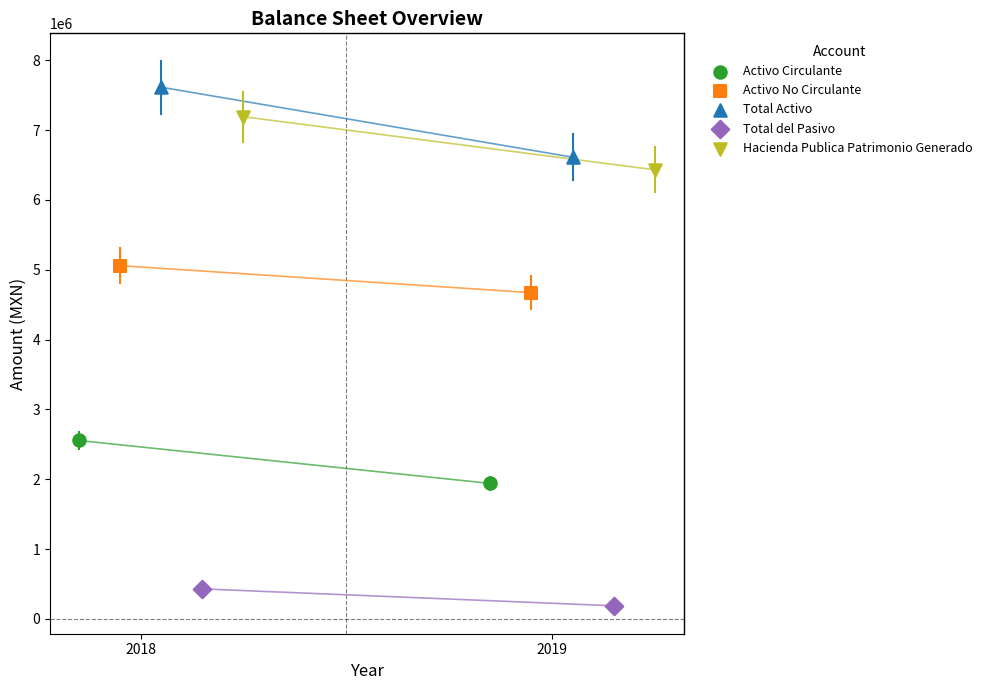

What are all the series names shown in the legend?

Activo Circulante, Activo No Circulante, Total Activo, Total del Pasivo, Hacienda Publica Patrimonio Generado